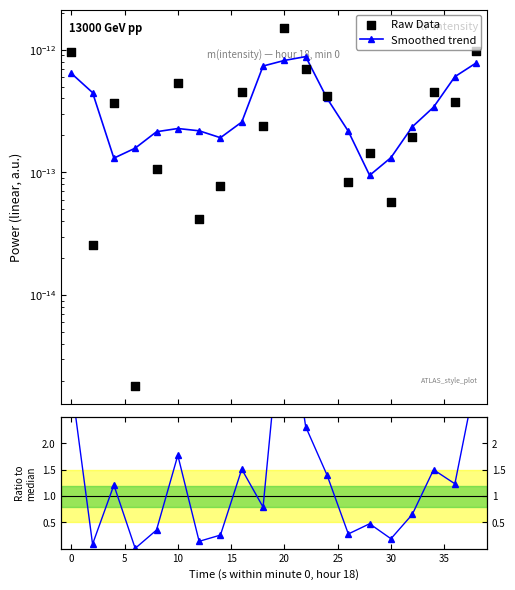

Is the value of Smoothed trend at 18 greater than the value of Raw Data at 17?

Yes